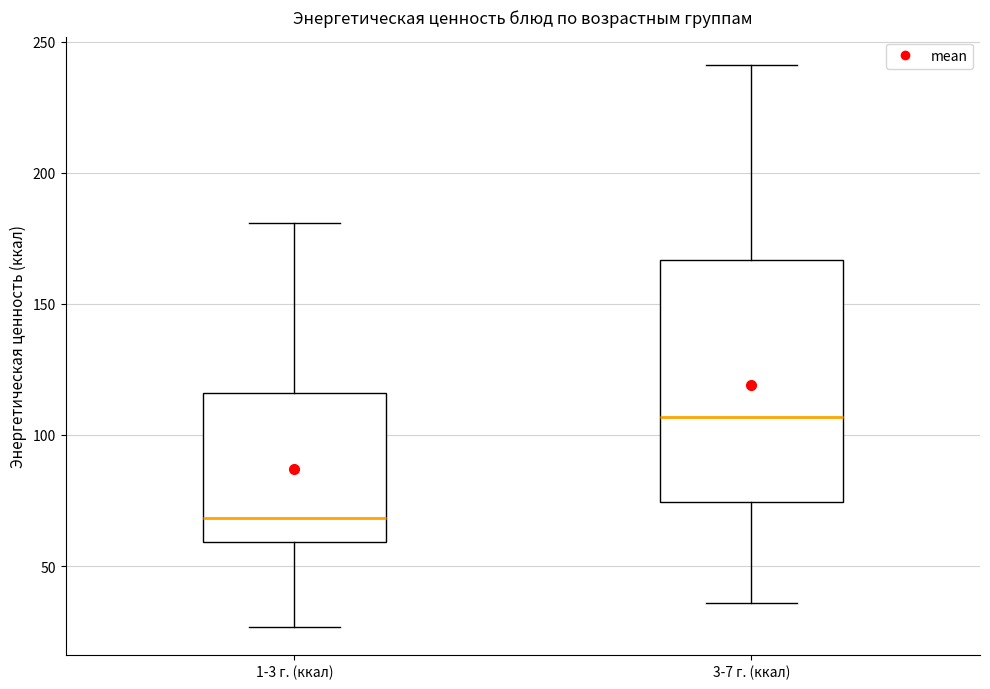

Which box is the tallest, from its lower edge to its upper edge?

3-7 г. (ккал)